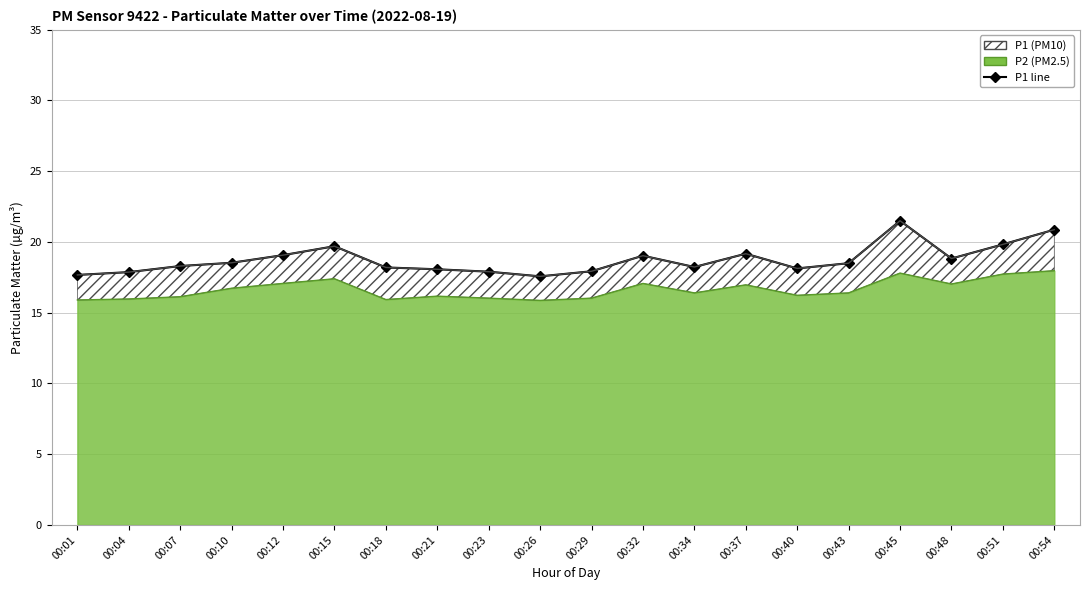

What is the difference between the values at 00:26 and 00:07?

0.7